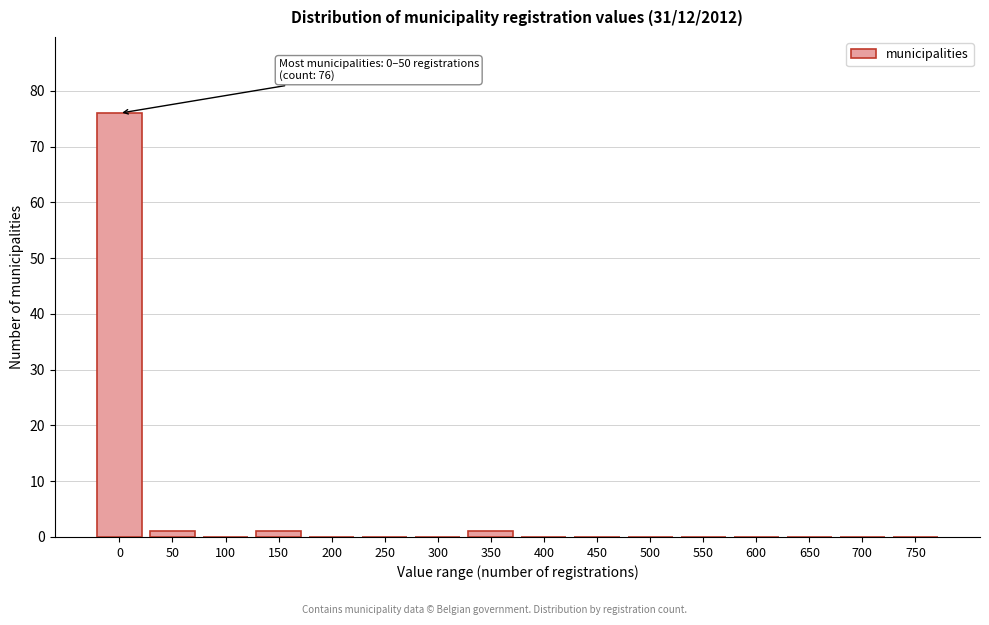

Reading right to left, list all the values displayed in this chart.

750=0	700=0	650=0	600=0	550=0	500=0	450=0	400=0	350=1	300=0	250=0	200=0	150=1	100=0	50=1	0=76